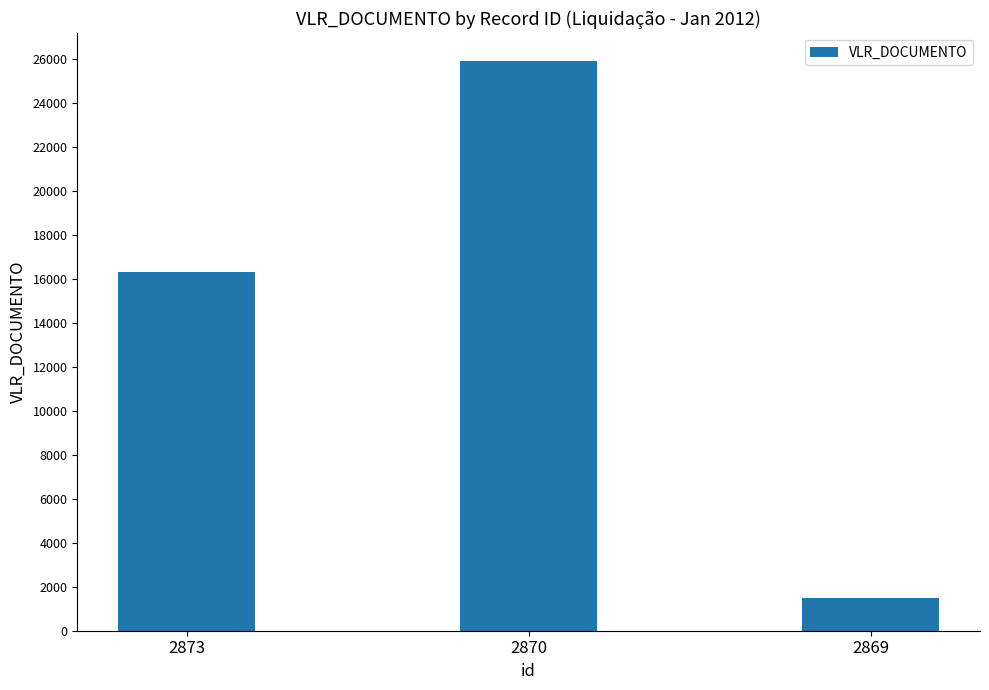

How many values are below 16317?

1